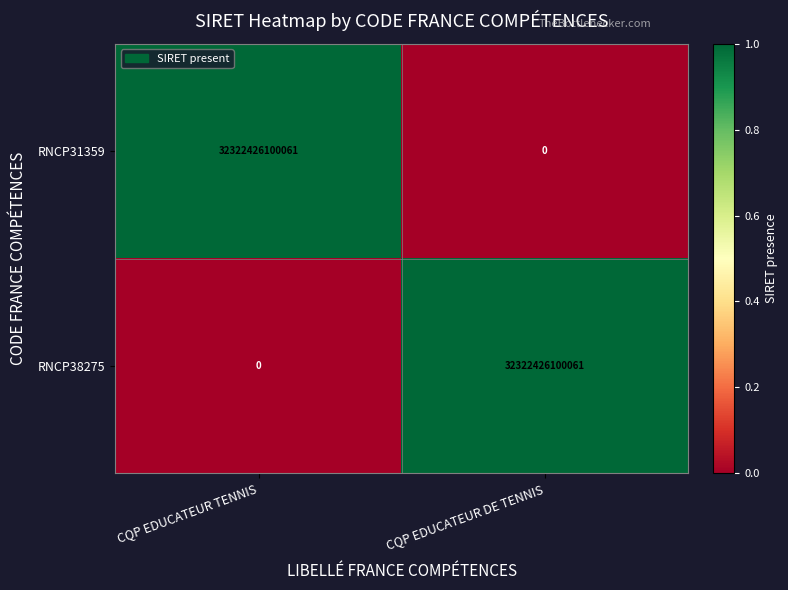

The value of RNCP38275 at CQP EDUCATEUR TENNIS is 0. True or false?

True